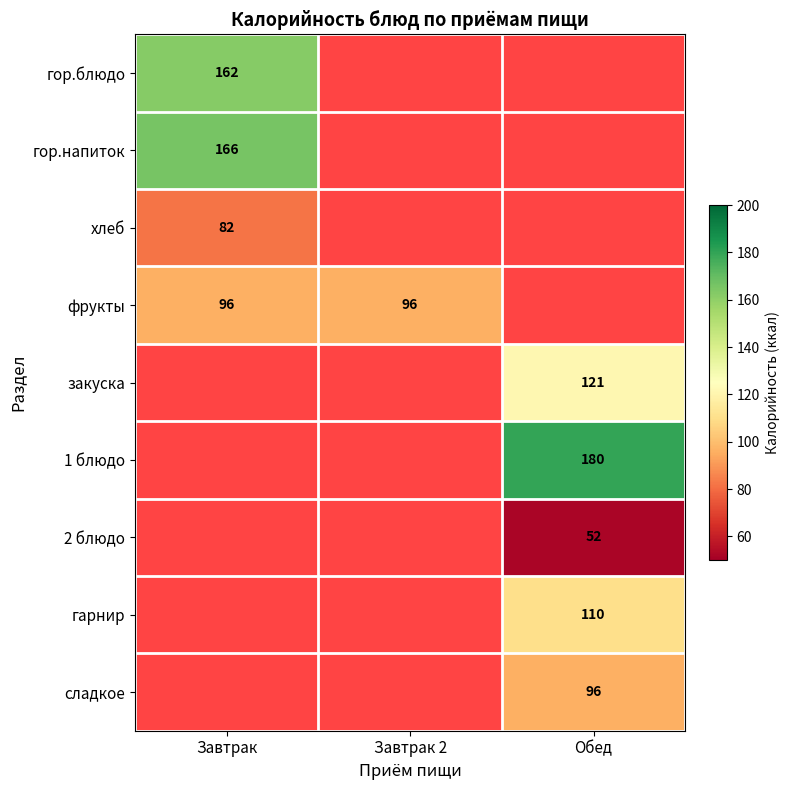

At how many categories does at least one series exceed 89?

3